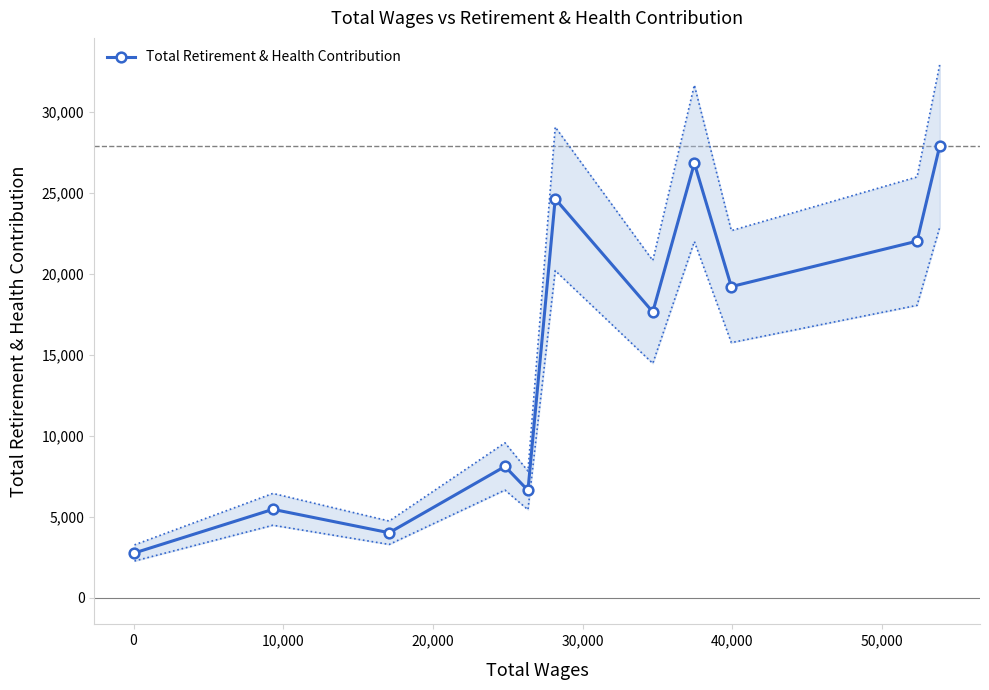

How many interior local peaks does the Total Retirement & Health Contribution series have?

4